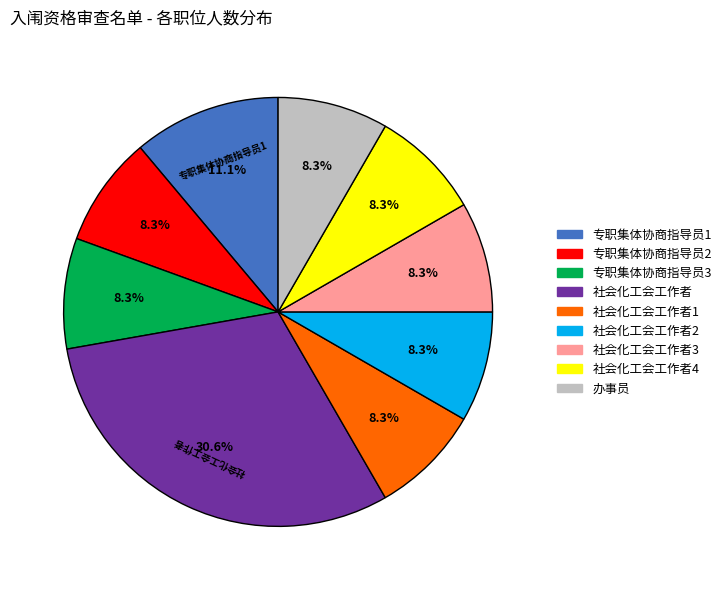

Between 专职集体协商指导员1 and 社会化工会工作者3, which is larger?

专职集体协商指导员1